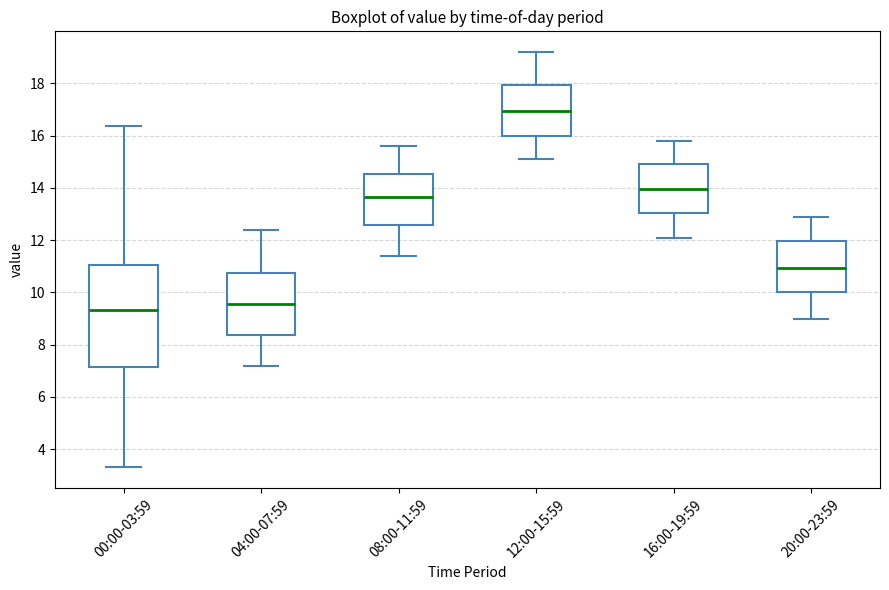

Reading left to right, transcribe this box plot: for each box, give where its median line is, the range the box spans, and where its two whiskers end, as read against the y-axis. The values are not printed on the chart, so give them approximately, as read against the axis.

00:00-03:59: median 9.4, box 7.2 to 11.0, whiskers 3.4 to 16.4
04:00-07:59: median 9.6, box 8.4 to 10.8, whiskers 7.2 to 12.4
08:00-11:59: median 13.6, box 12.6 to 14.6, whiskers 11.4 to 15.6
12:00-15:59: median 17.0, box 16.0 to 18.0, whiskers 15.2 to 19.2
16:00-19:59: median 14.0, box 13.0 to 15.0, whiskers 12.2 to 15.8
20:00-23:59: median 11.0, box 10.0 to 12.0, whiskers 9.0 to 13.0